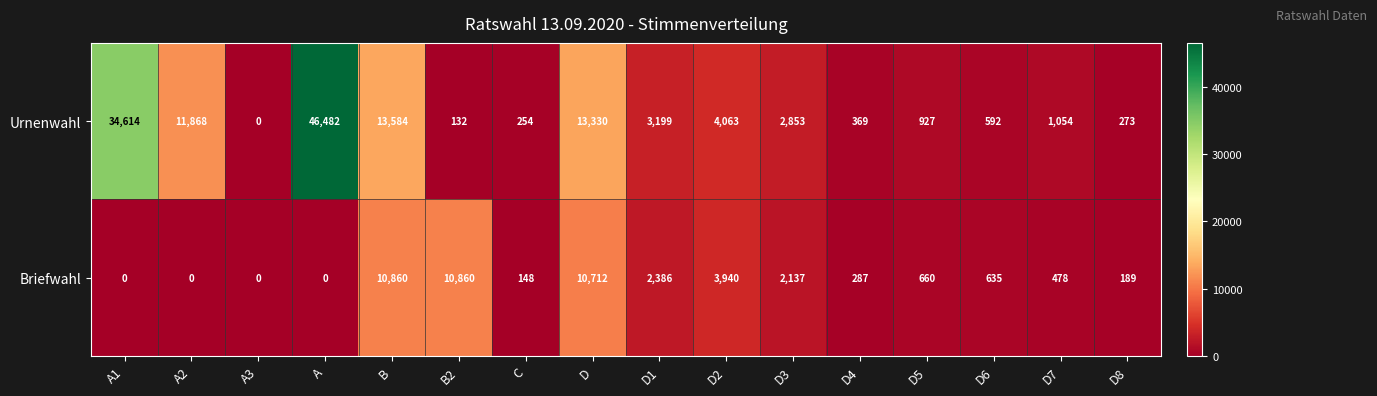

Rank the series by their average value, from lowest to highest.

Briefwahl, Urnenwahl